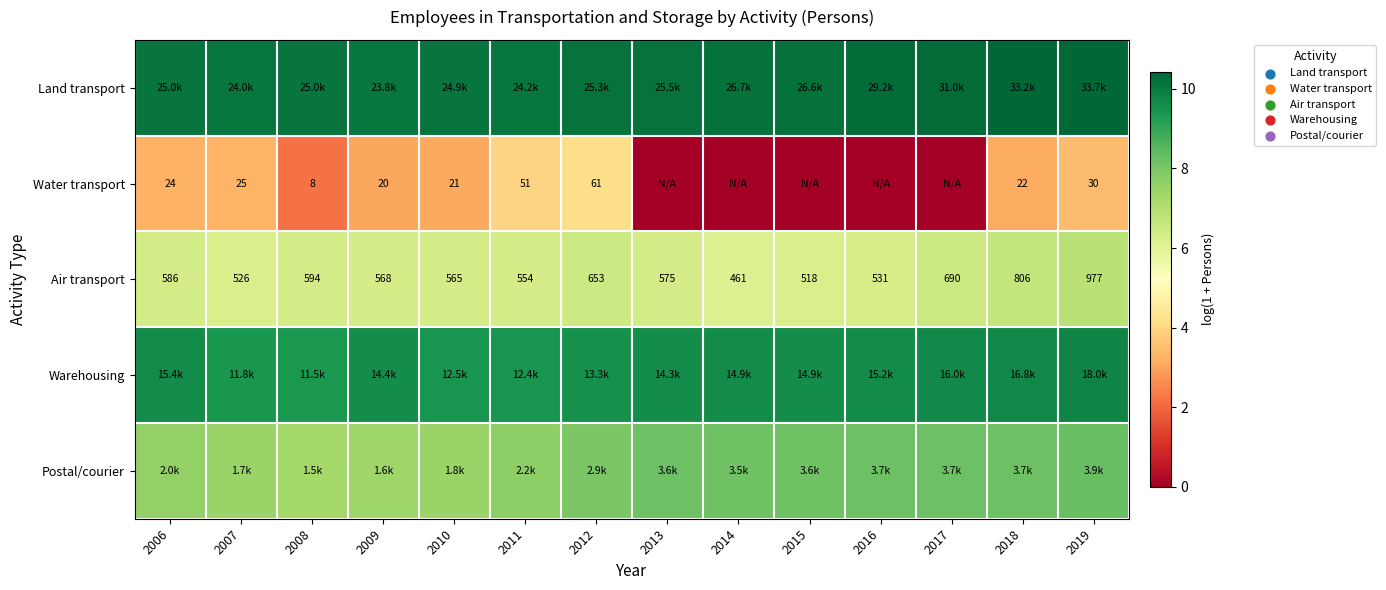

Is the value of Air transport at 2013 greater than the value of Water transport at 2007?

Yes